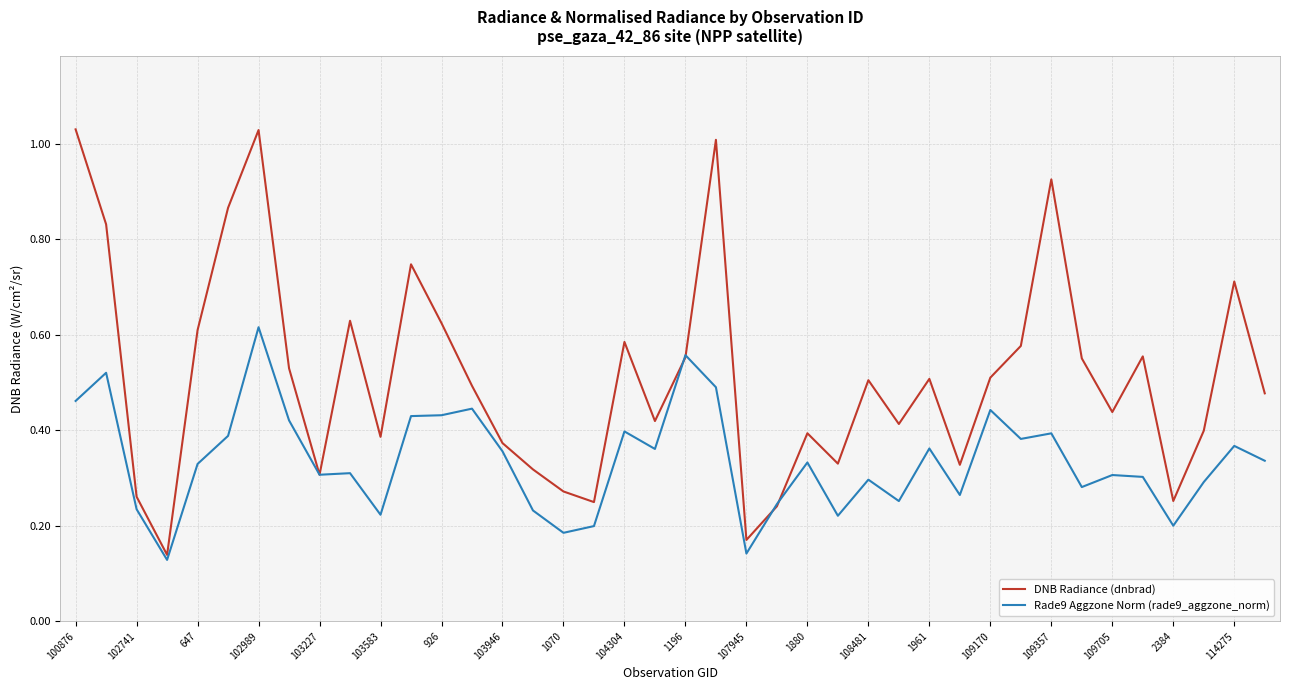

List the series in order of their overall mean, highest first.

DNB Radiance (dnbrad), Rade9 Aggzone Norm (rade9_aggzone_norm)